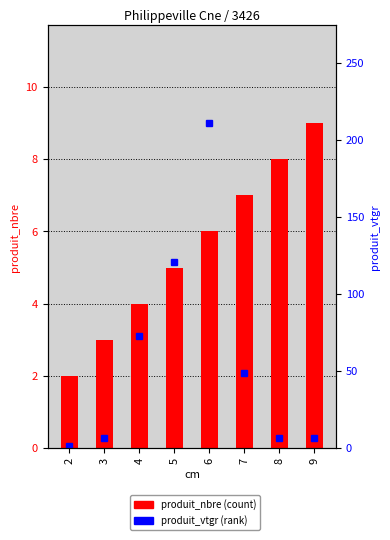

What is the average value of the produit_vtgr series?

59.4